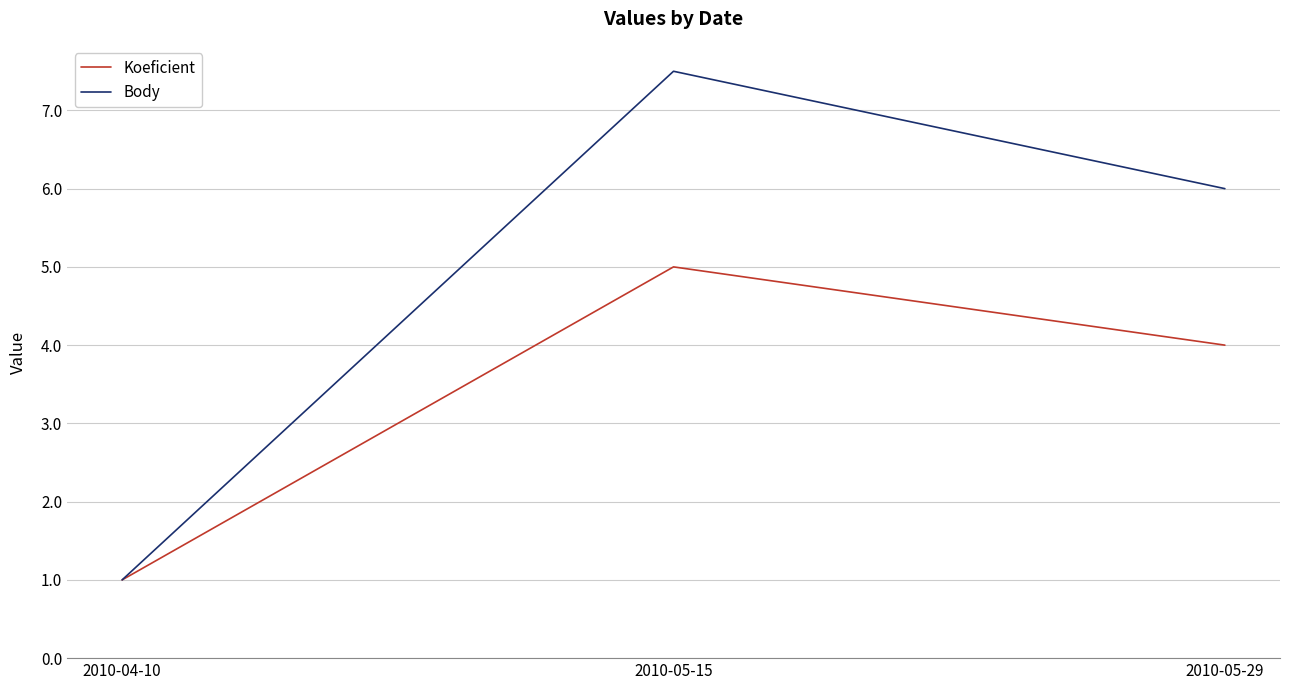

Which series has the widest spread of values?

Body